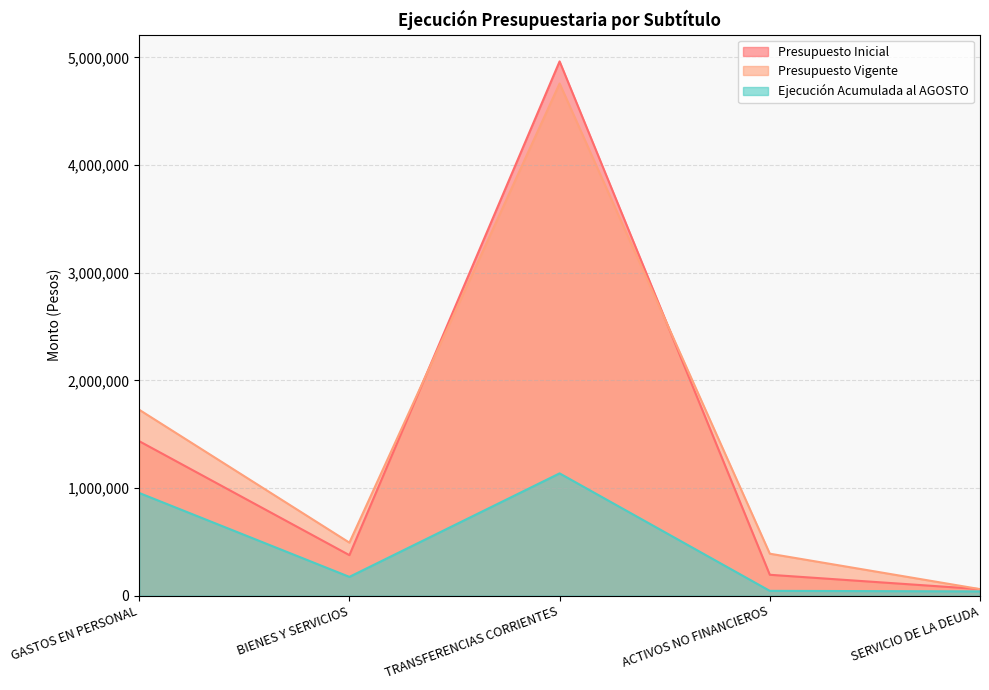

How many interior local peaks does the Presupuesto Inicial series have?

1